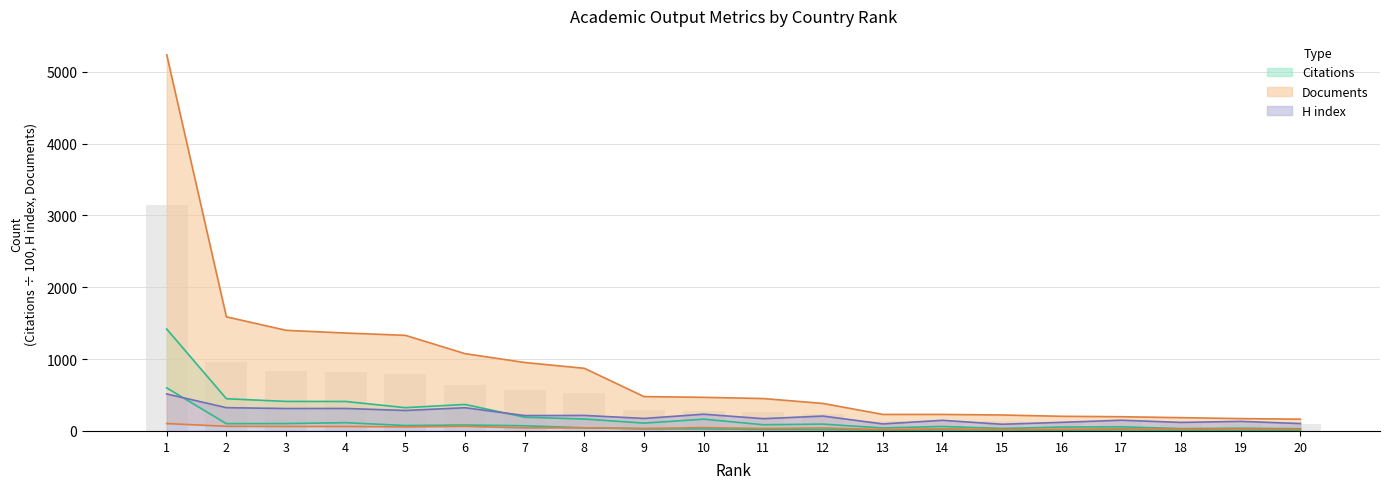

How many data points does each series have?

20